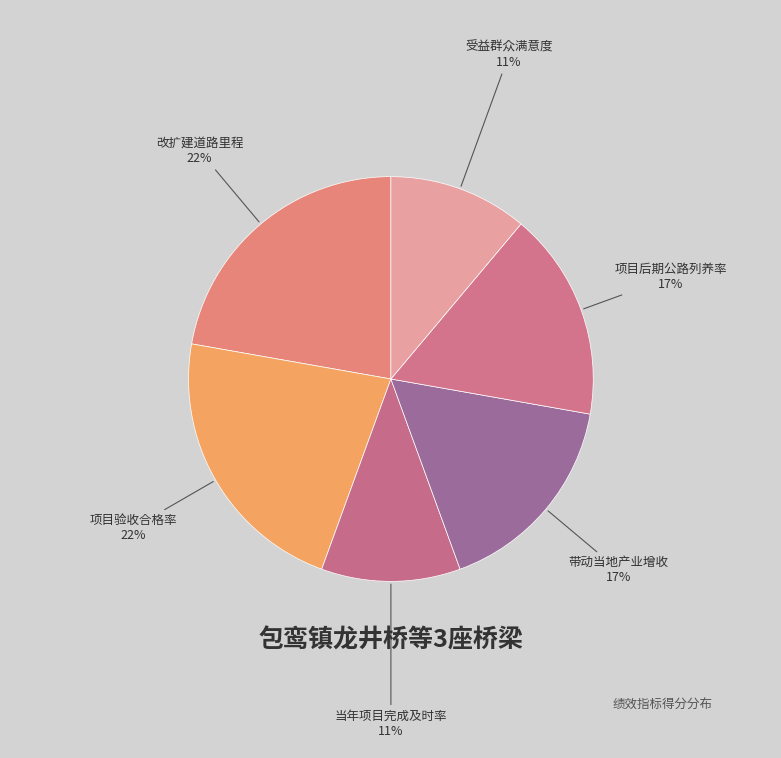

Which category has the smallest portion of the pie?

当年项目完成及时率